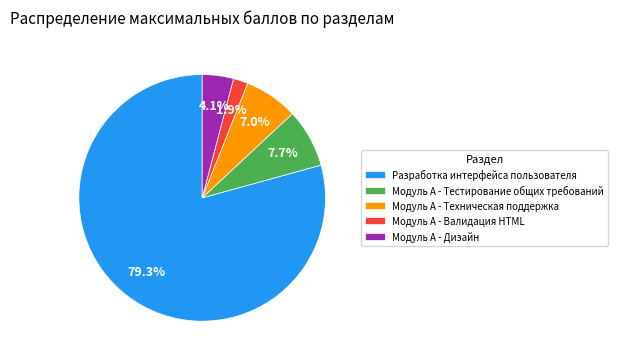

Rank the categories by value from lowest to highest.

Модуль А - Валидация HTML, Модуль А - Дизайн, Модуль А - Техническая поддержка, Модуль А - Тестирование общих требований, Разработка интерфейса пользователя